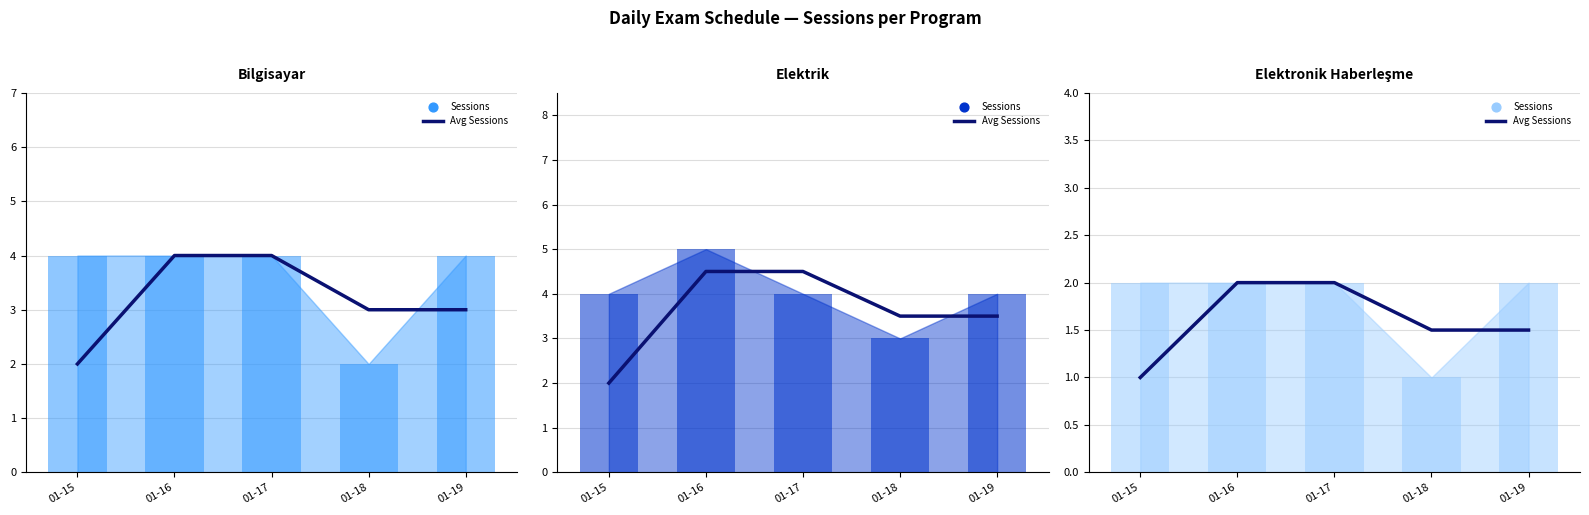

At which category is the sum across all series the highest?

01-16